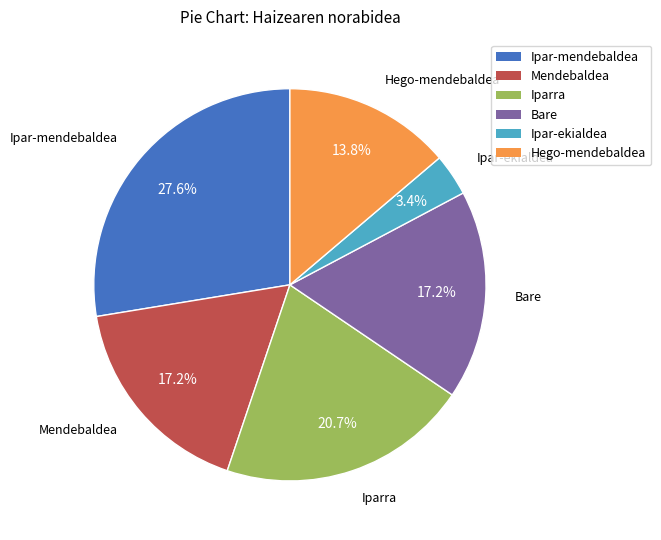

Does any single category account for the majority?

No